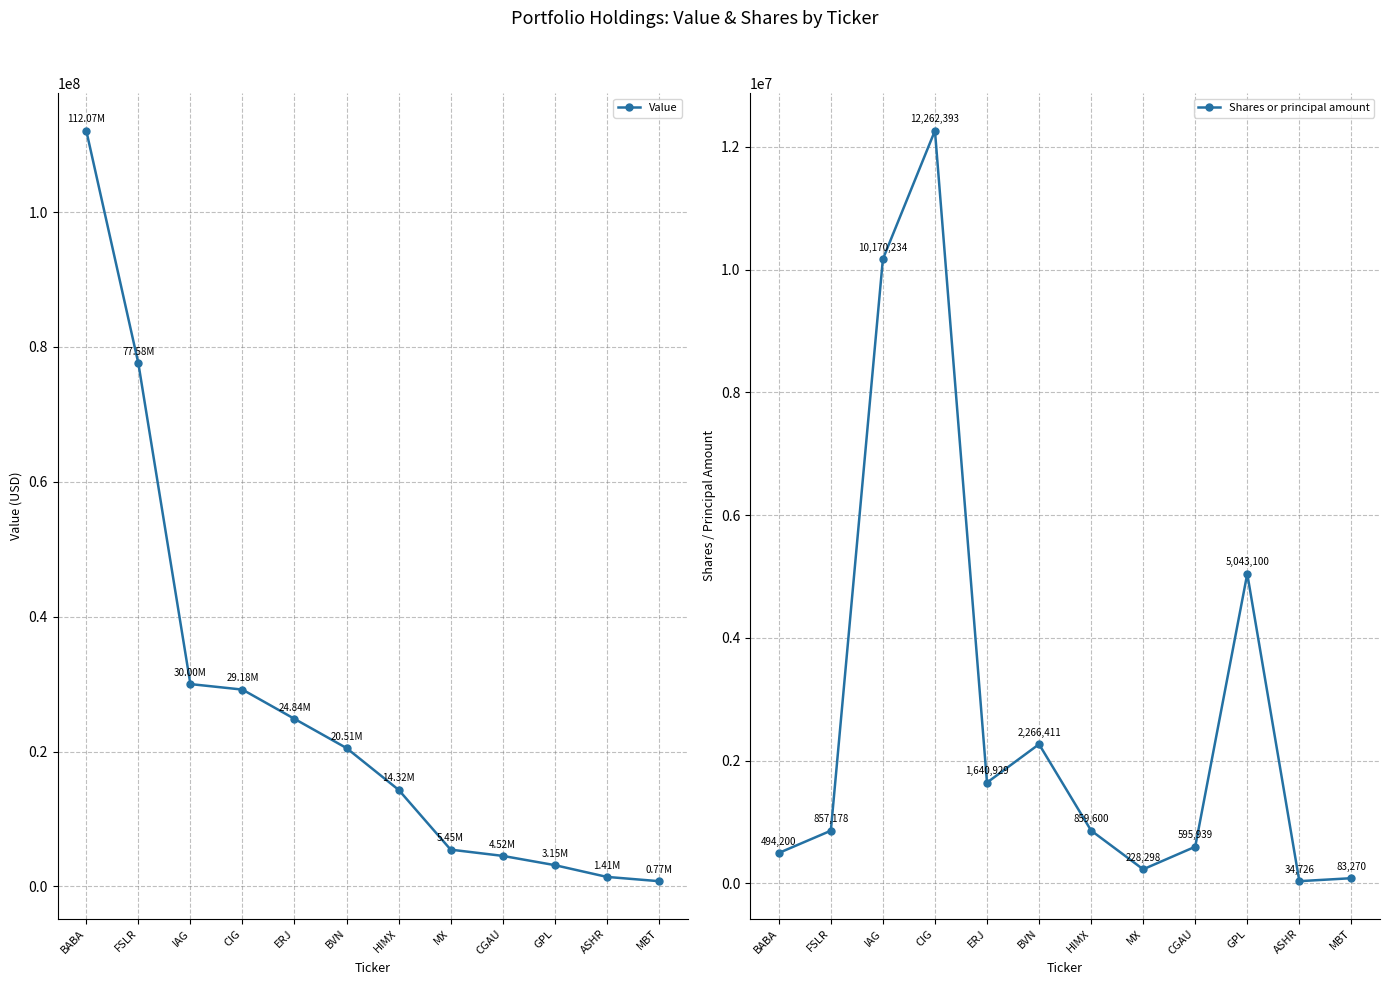

What is the label of the 12th point from the left?

MBT